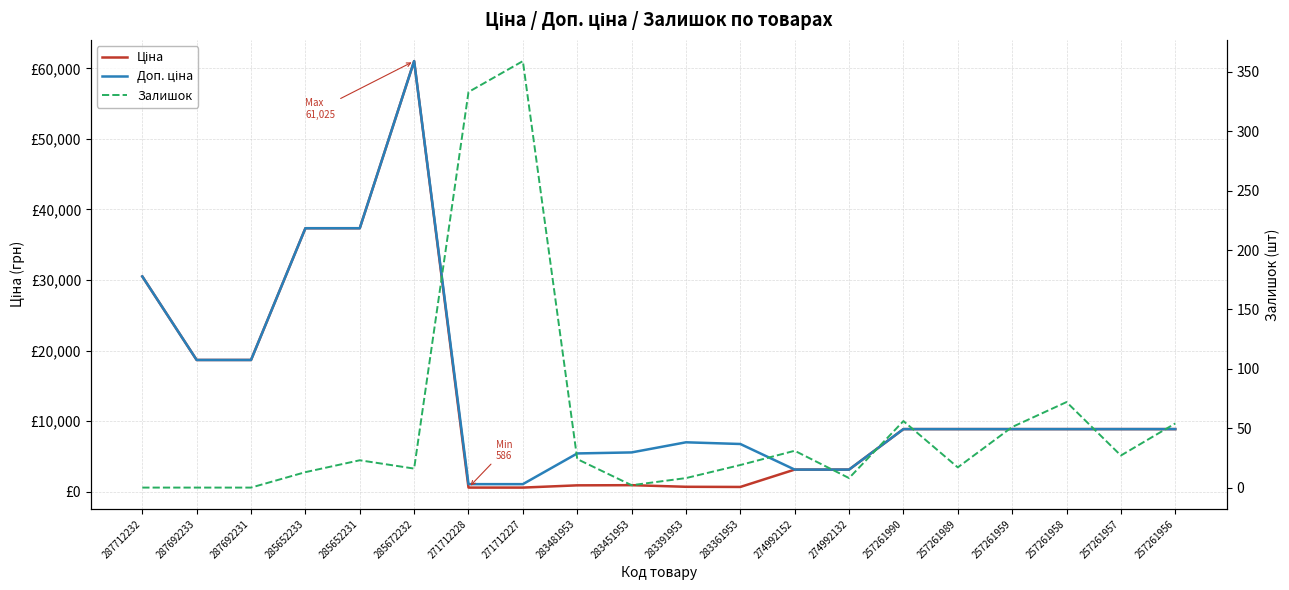

How many distinct data groups are displayed?

3